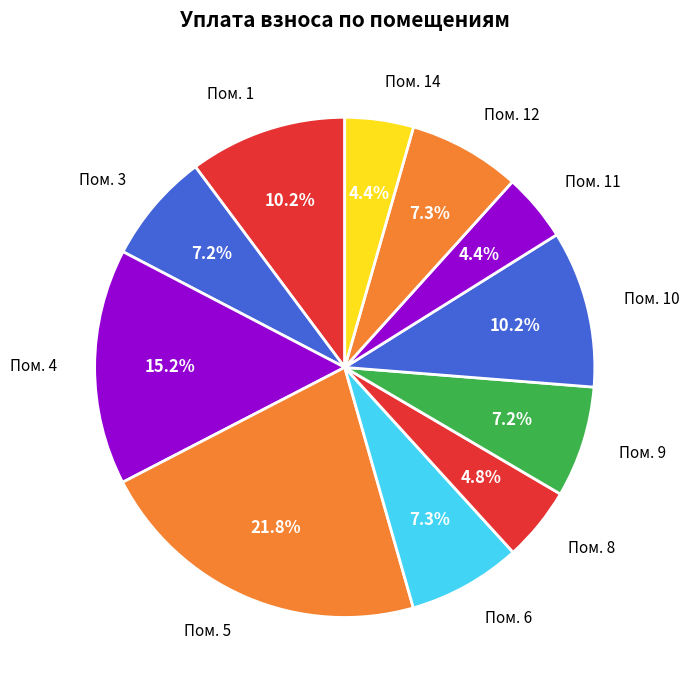

How many segments does this pie chart have?

11